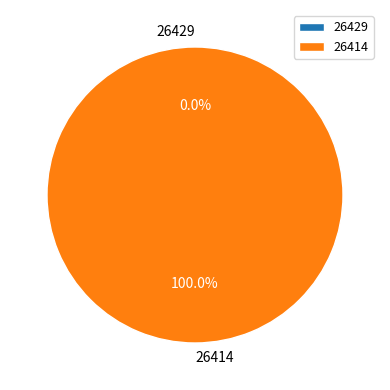

Between 26429 and 26414, which is larger?

26414